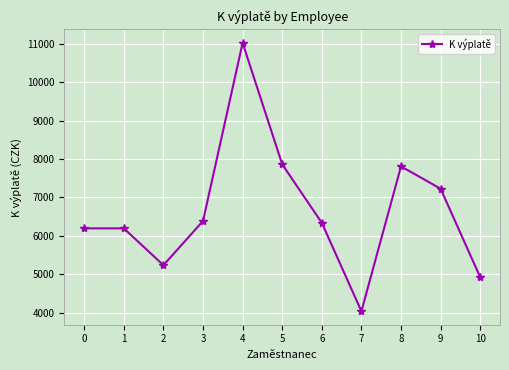

How many series are shown in this chart?

1